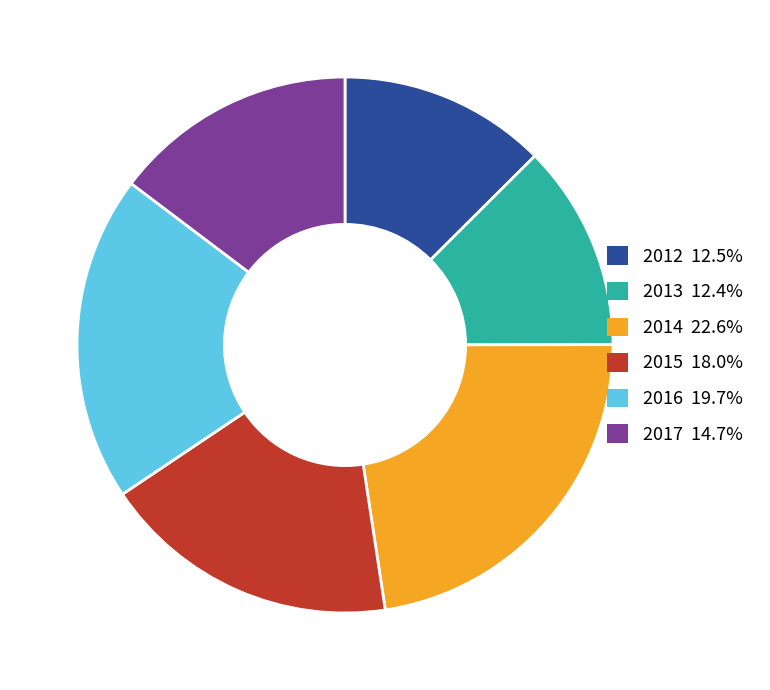

Is there a majority slice in this chart?

No